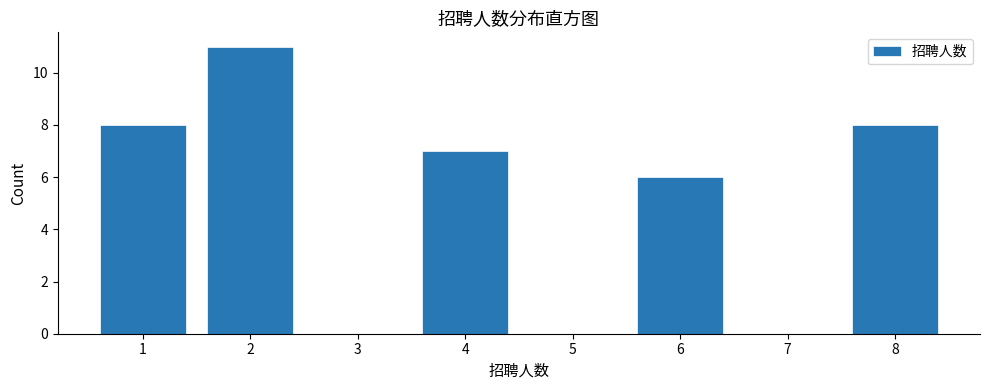

Reading left to right, list every bar in this chart as the range it spans on the x-axis followed by its height. The values are not printed on the chart, so give them approximately, as read against the axis.

0.5 to 1.5: 8
1.5 to 2.5: 11
2.5 to 3.5: 0
3.5 to 4.5: 7
4.5 to 5.5: 0
5.5 to 6.5: 6
6.5 to 7.5: 0
7.5 to 8.5: 8